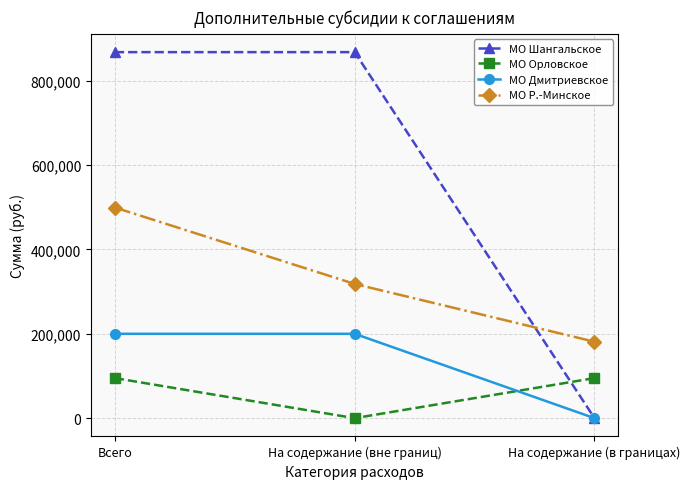

At which label does МО Шангальское reach its minimum?

На содержание (в границах)